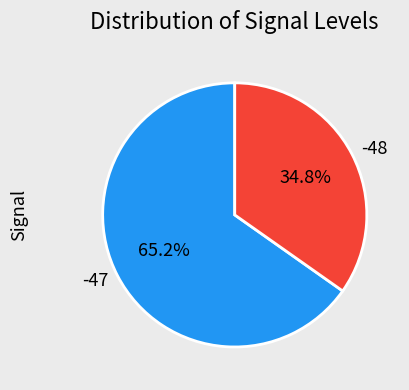

What percentage is NOT represented by -47?

34.8%